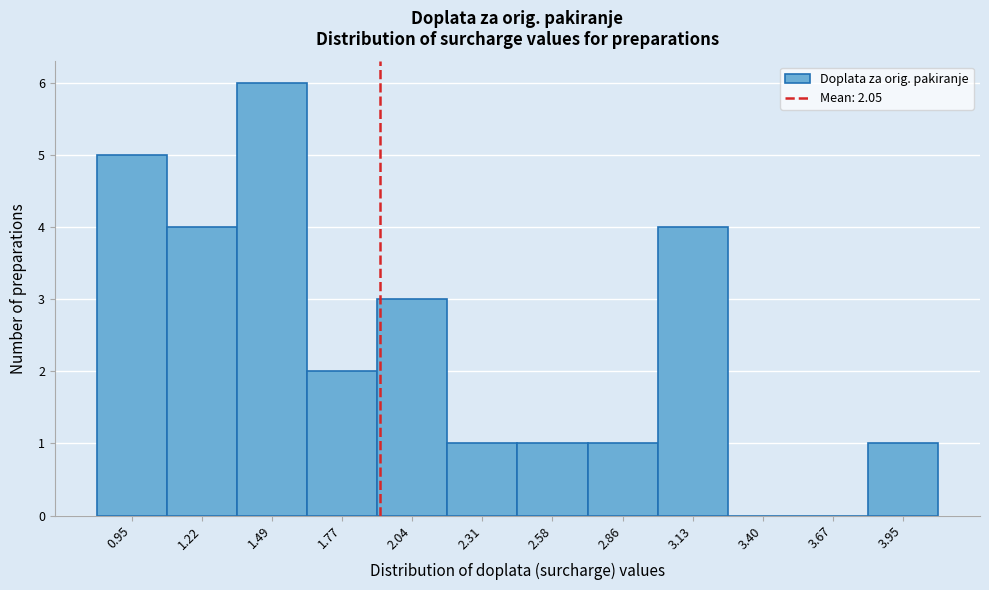

Reading left to right, list all the values displayed in this chart.

0.95=5	1.22=4	1.49=6	1.77=2	2.04=3	2.31=1	2.58=1	2.86=1	3.13=4	3.40=0	3.67=0	3.95=1